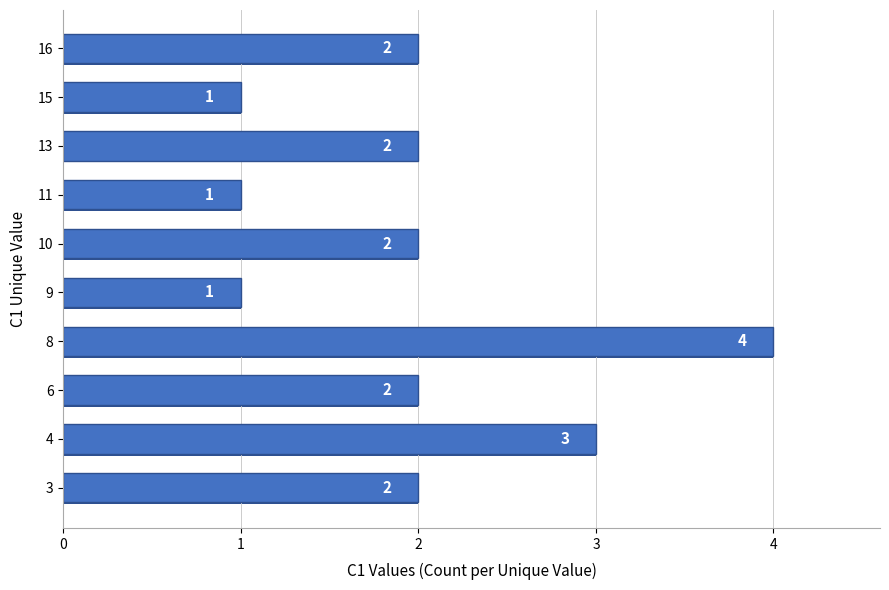

At which category does the chart reach its peak across all series?

8